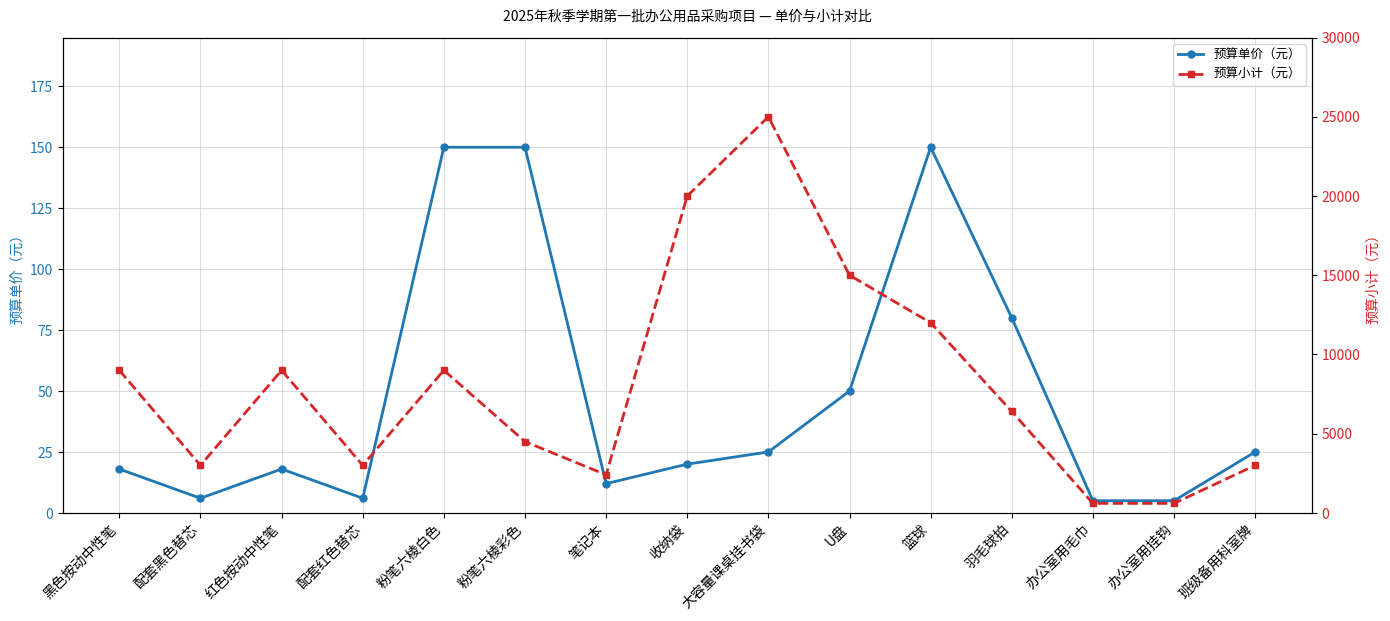

What is the difference between the 预算单价（元） values at 粉笔六棱彩色 and 办公室用挂钩?

145